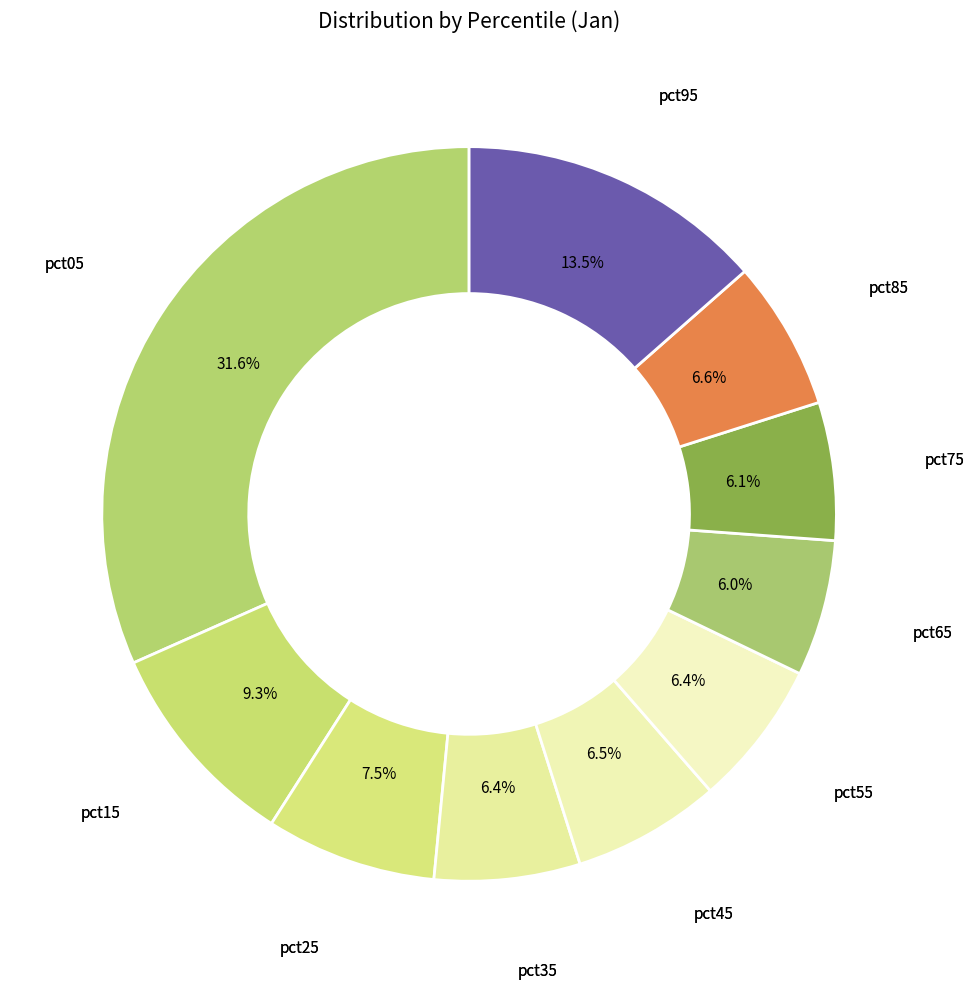

What portion of the pie excludes pct35?

93.6%